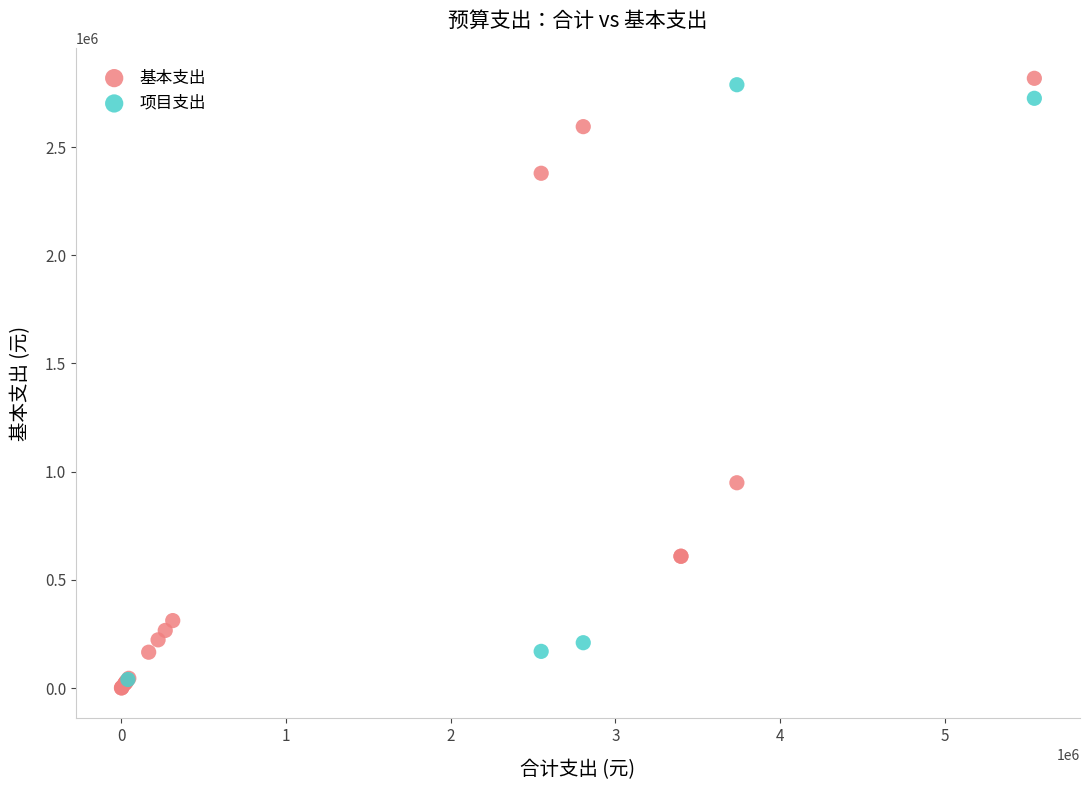

Which series has the widest spread of Y values?

基本支出